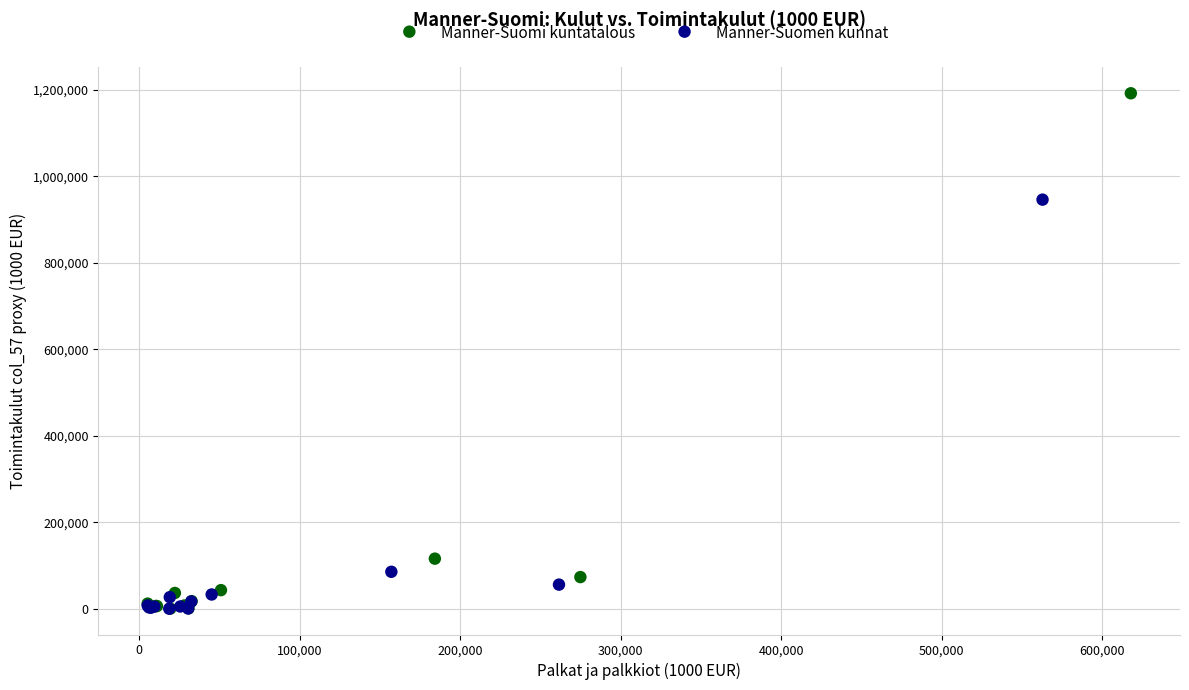

Which series contains the highest Y value?

Manner-Suomi kuntatalous